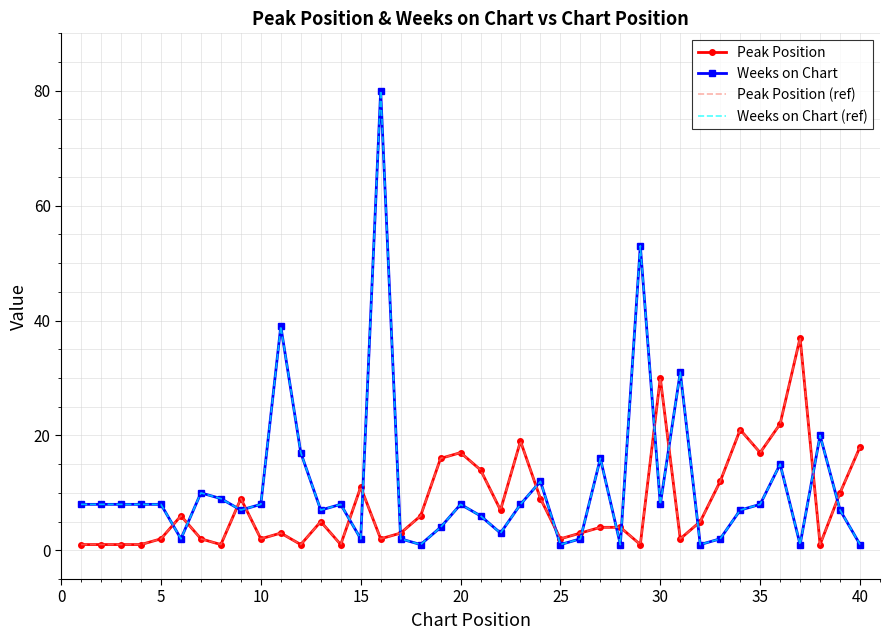

How many interior local valleys does the Weeks on Chart series have?

11